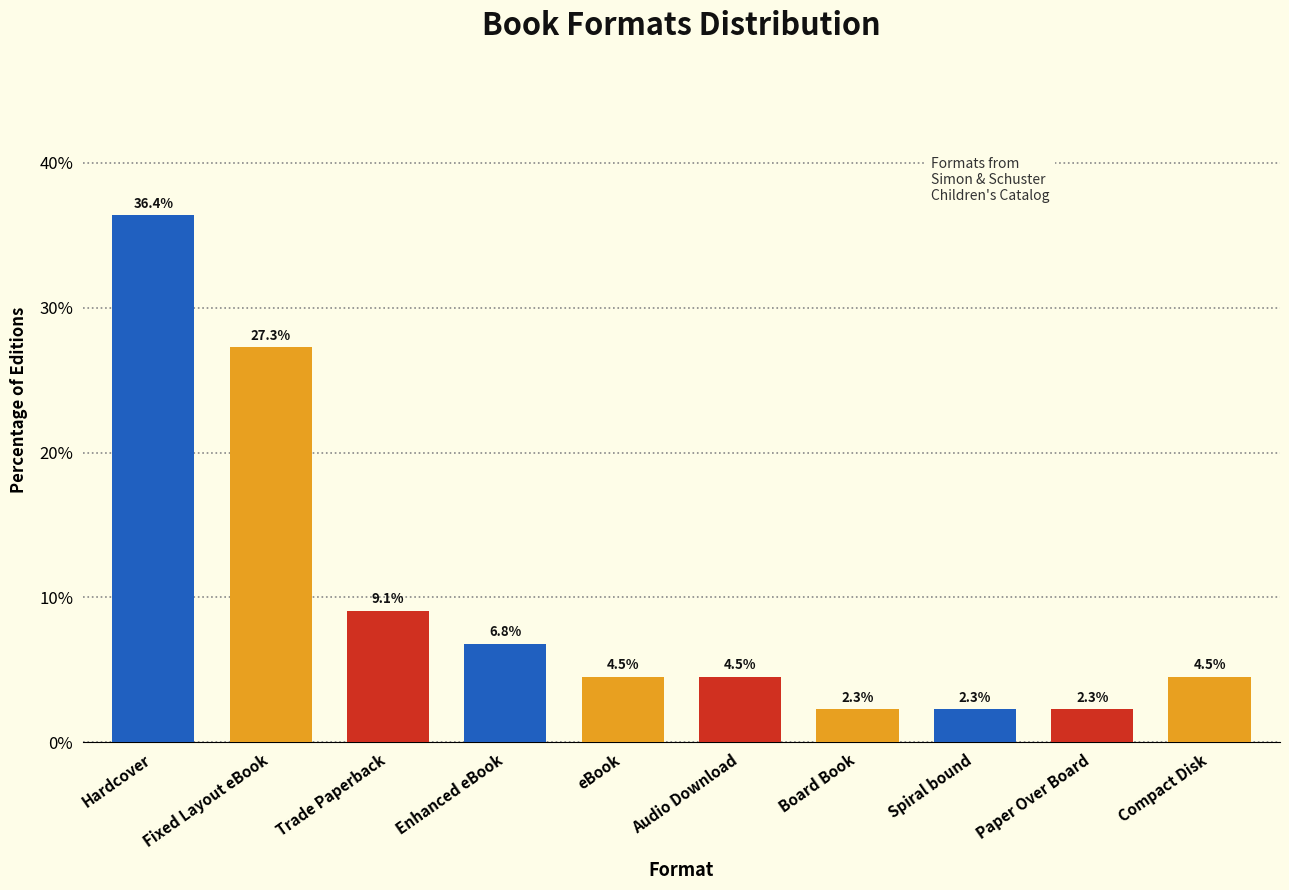

How many series are shown in this chart?

1